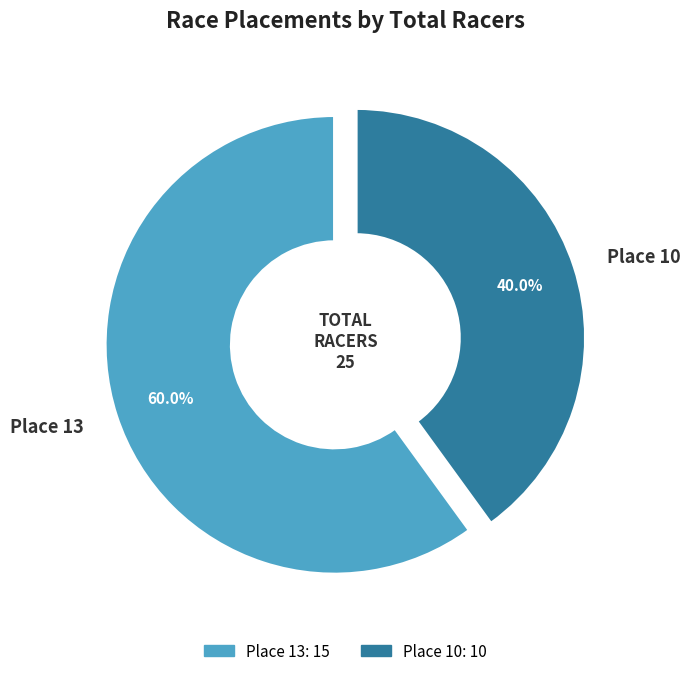

The Place 13 slice represents 60% of the pie. True or false?

True